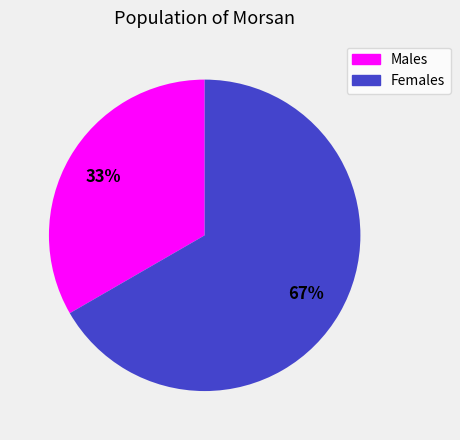

To the nearest percent, what is the average slice percentage?

50%